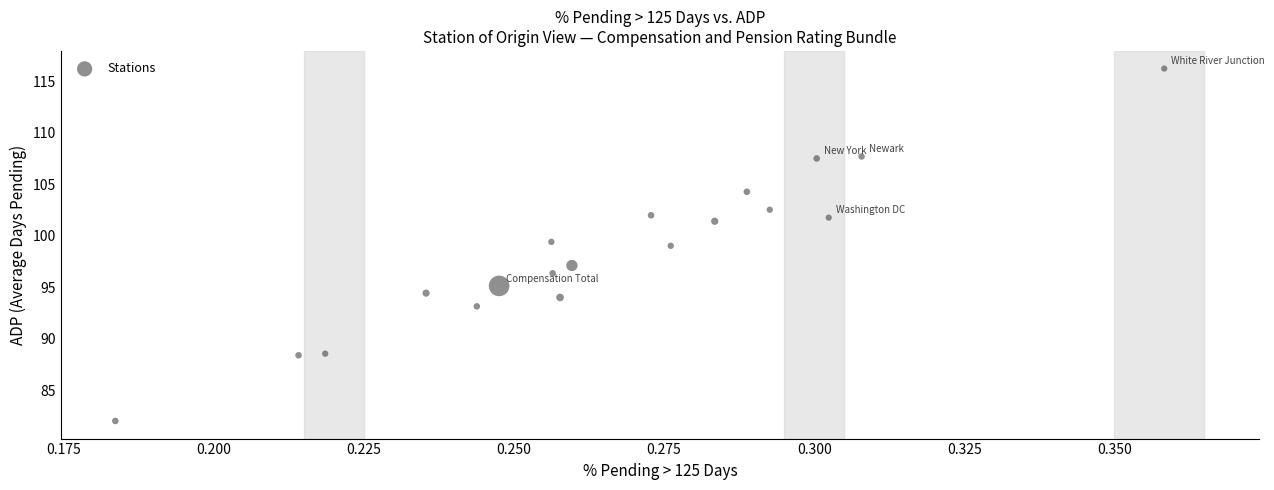

What is the range of Y values (max minus min)?

34.2